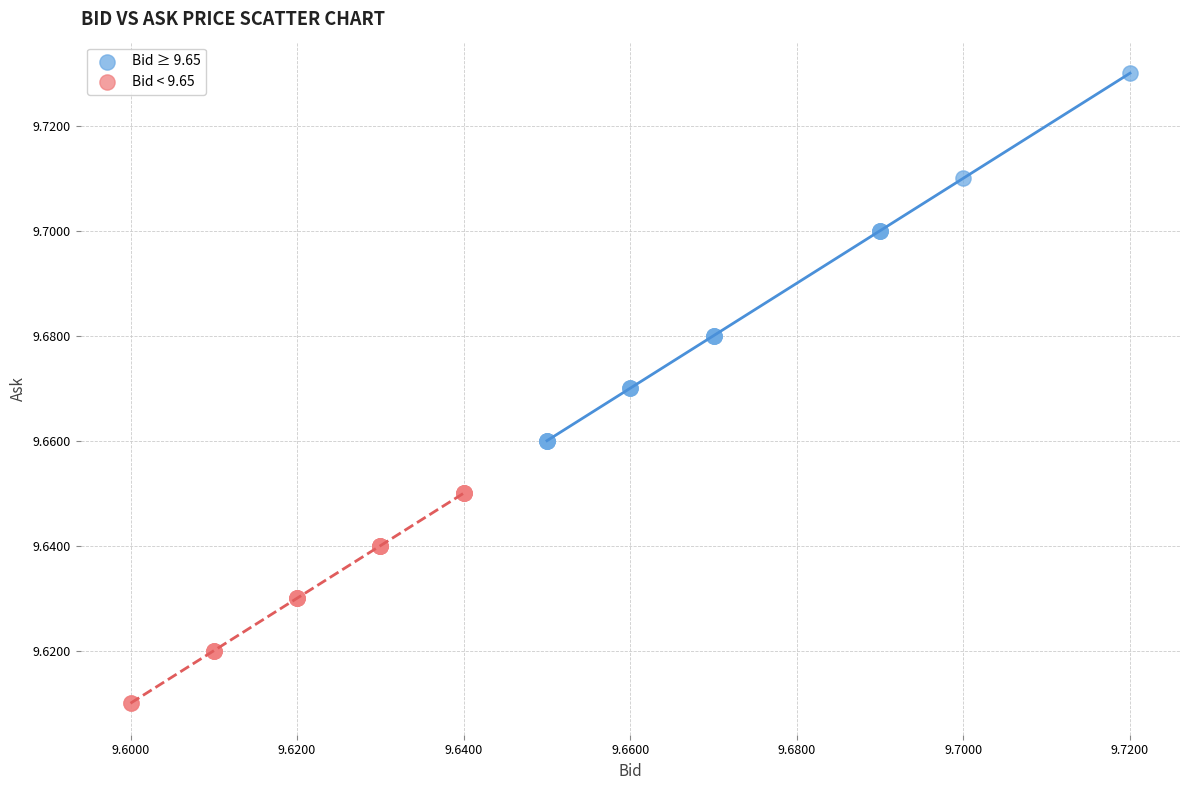

Which series contains the lowest Y value?

Bid < 9.65